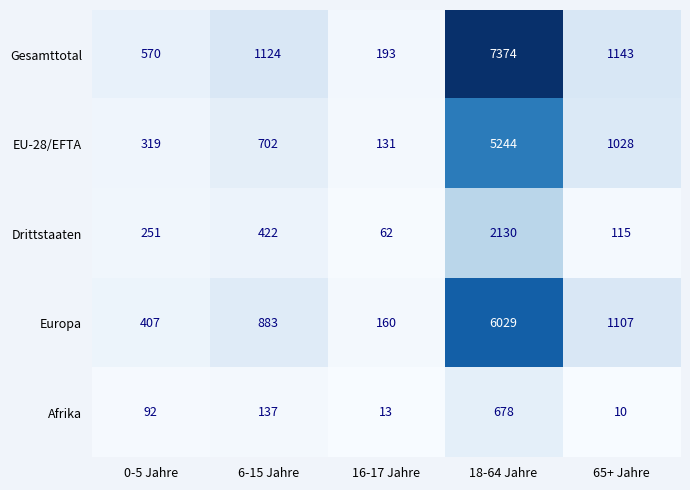

At 6-15 Jahre, list the series in order from largest to smallest.

Gesamttotal, Europa, EU-28/EFTA, Drittstaaten, Afrika